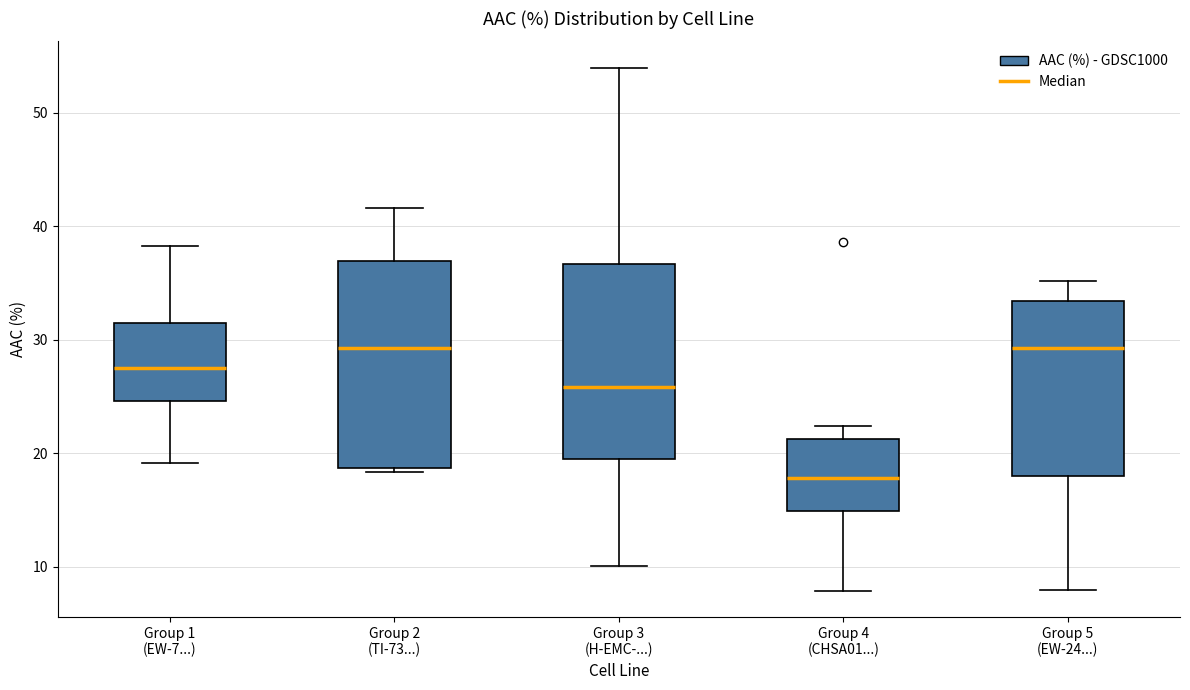

Reading left to right, transcribe this box plot: for each box, give where its median line is, the range the box spans, and where its two whiskers end, as read against the y-axis. The values are not printed on the chart, so give them approximately, as read against the axis.

Group 1 (EW-7...): median 27, box 25 to 31, whiskers 19 to 38
Group 2 (TI-73...): median 29, box 19 to 37, whiskers 18 to 42
Group 3 (H-EMC-...): median 26, box 19 to 37, whiskers 10 to 54
Group 4 (CHSA01...): median 18, box 15 to 21, whiskers 8 to 22
Group 5 (EW-24...): median 29, box 18 to 33, whiskers 8 to 35